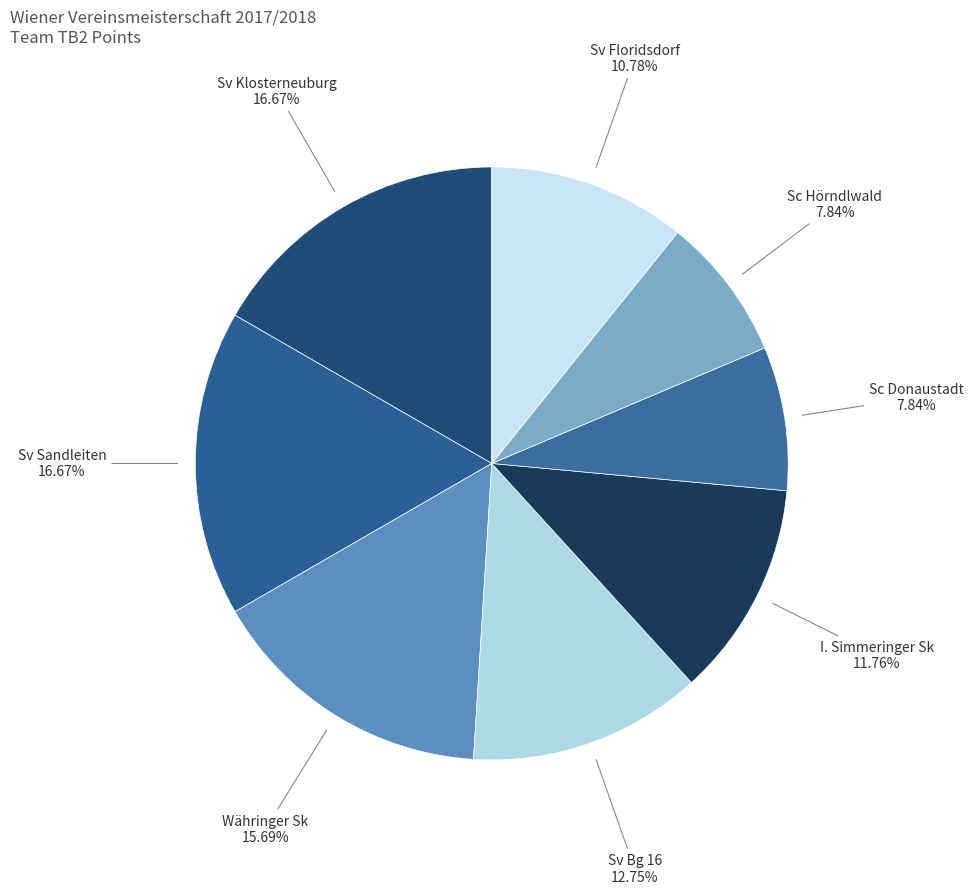

Count the number of slices in the pie.

8